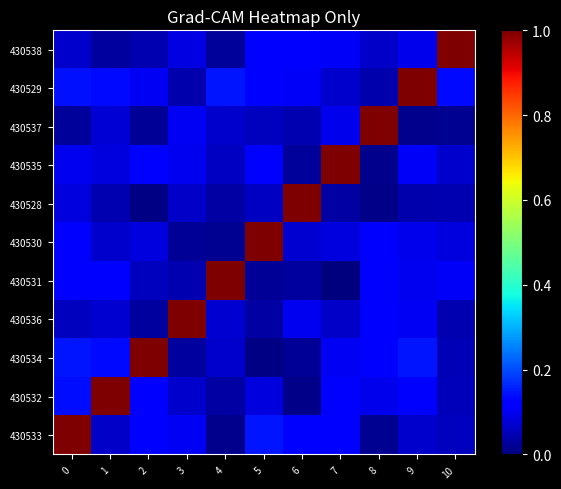

Reading left to right, what are all the values shown in this chart?

430533: 0=1.0	1=0.1	2=0.1	3=0.1	4=0.0	5=0.1	6=0.1	7=0.1	8=0.0	9=0.1	10=0.1
430532: 0=0.1	1=1.0	2=0.1	3=0.1	4=0.0	5=0.1	6=0.0	7=0.1	8=0.1	9=0.1	10=0.1
430534: 0=0.1	1=0.1	2=1.0	3=0.0	4=0.1	5=0.0	6=0.0	7=0.1	8=0.1	9=0.1	10=0.0
430536: 0=0.1	1=0.1	2=0.0	3=1.0	4=0.1	5=0.0	6=0.1	7=0.1	8=0.1	9=0.1	10=0.0
430531: 0=0.1	1=0.1	2=0.1	3=0.0	4=1.0	5=0.0	6=0.0	7=0.0	8=0.1	9=0.1	10=0.1
430530: 0=0.1	1=0.1	2=0.1	3=0.0	4=0.0	5=1.0	6=0.1	7=0.1	8=0.1	9=0.1	10=0.1
430528: 0=0.1	1=0.0	2=0.0	3=0.1	4=0.0	5=0.1	6=1.0	7=0.0	8=0.0	9=0.0	10=0.0
430535: 0=0.1	1=0.1	2=0.1	3=0.1	4=0.1	5=0.1	6=0.0	7=1.0	8=0.0	9=0.1	10=0.1
430537: 0=0.0	1=0.1	2=0.0	3=0.1	4=0.1	5=0.1	6=0.0	7=0.1	8=1.0	9=0.0	10=0.0
430529: 0=0.1	1=0.1	2=0.1	3=0.0	4=0.1	5=0.1	6=0.1	7=0.1	8=0.0	9=1.0	10=0.1
430538: 0=0.1	1=0.0	2=0.0	3=0.1	4=0.0	5=0.1	6=0.1	7=0.1	8=0.1	9=0.1	10=1.0